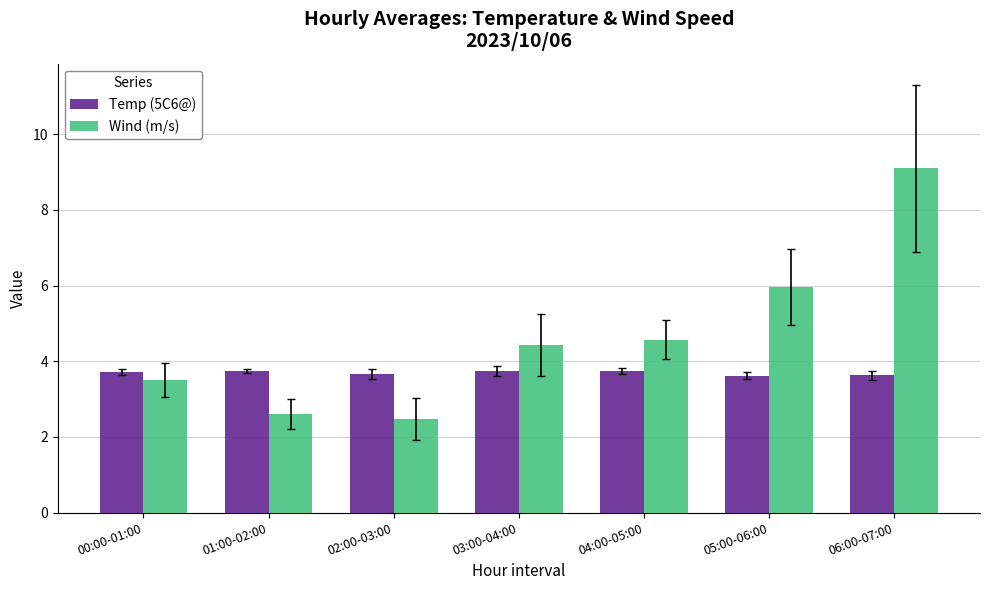

What is the average value of the Wind (m/s) series?

4.7